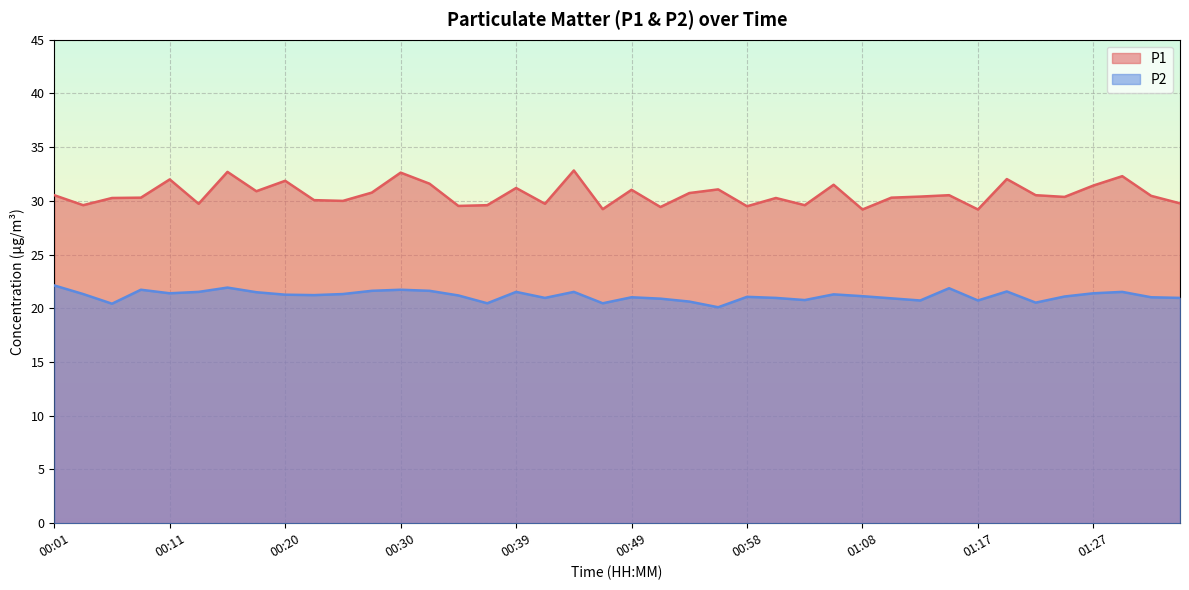

How many data points in P2 are above 21?

26